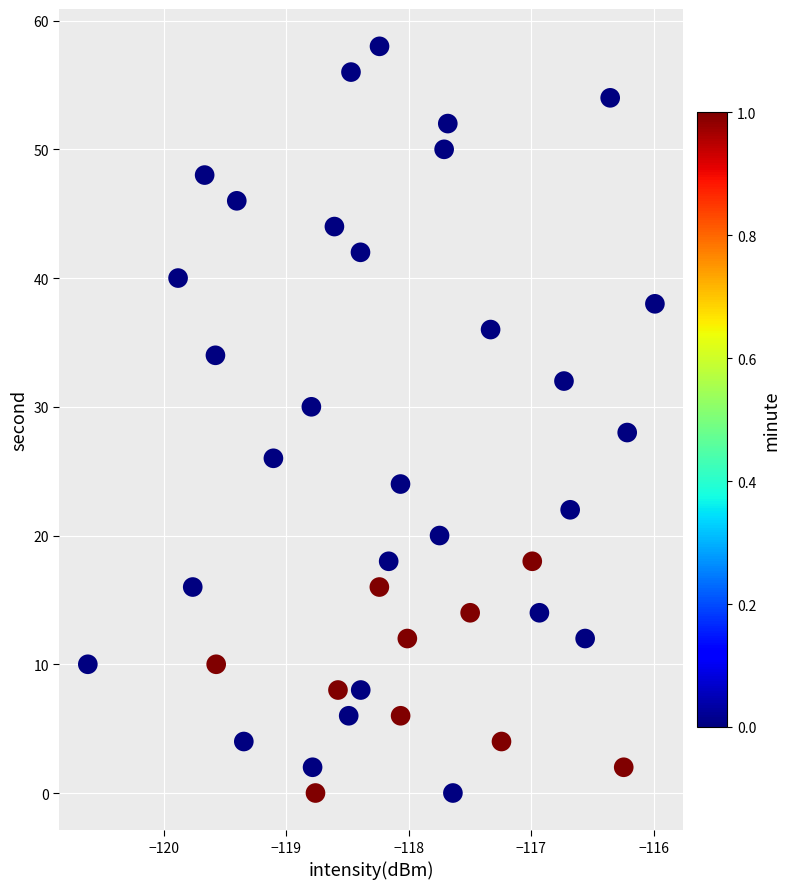

What is the range of Y values (max minus min)?

58